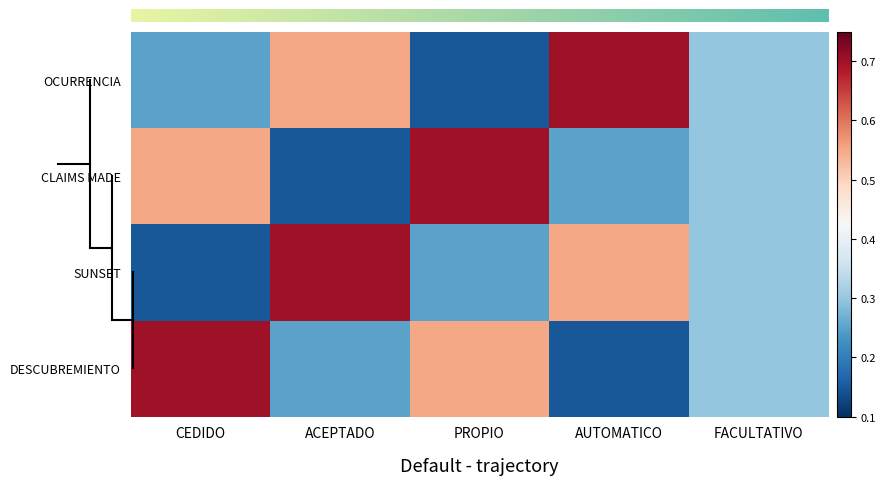

Between PROPIO and AUTOMATICO, which is larger?

AUTOMATICO